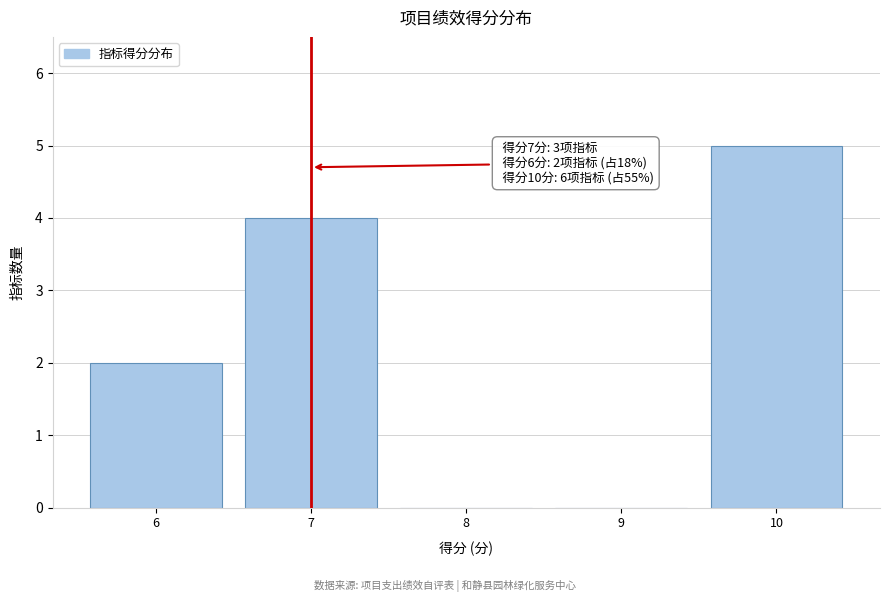

Which range on the x-axis has the tallest bar?

9.5 to 10.5